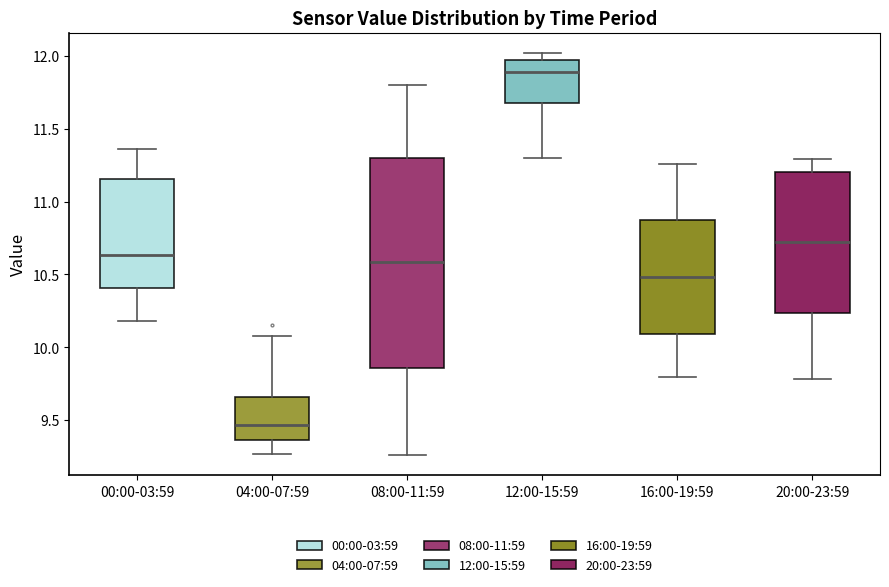

Reading left to right, read every box against the y-axis: the position of its median line, the range the box covers, and the ends of its whiskers. The values are not printed on the chart, so give them approximately, as read against the axis.

00:00-03:59: median 10.65, box 10.40 to 11.15, whiskers 10.20 to 11.35
04:00-07:59: median 9.45, box 9.35 to 9.65, whiskers 9.25 to 10.10
08:00-11:59: median 10.60, box 9.85 to 11.30, whiskers 9.25 to 11.80
12:00-15:59: median 11.90, box 11.65 to 11.95, whiskers 11.30 to 12.00
16:00-19:59: median 10.50, box 10.10 to 10.85, whiskers 9.80 to 11.25
20:00-23:59: median 10.75, box 10.25 to 11.20, whiskers 9.80 to 11.30